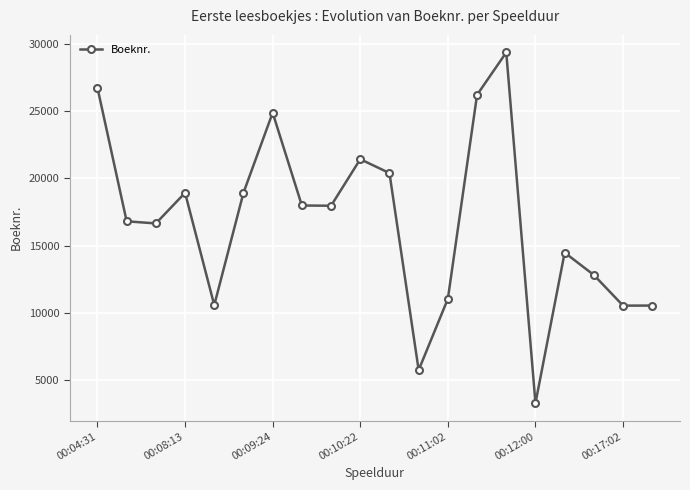

Count the number of data series in this chart.

1